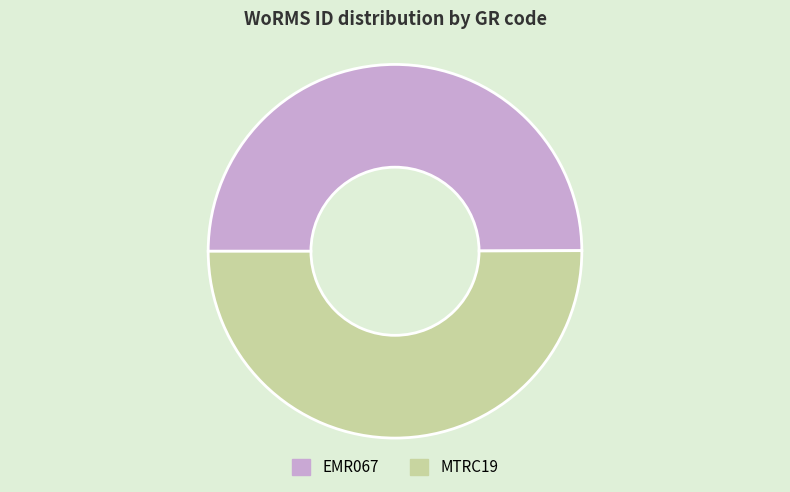

Is the sum of MTRC19 and EMR067 greater than half?

Yes